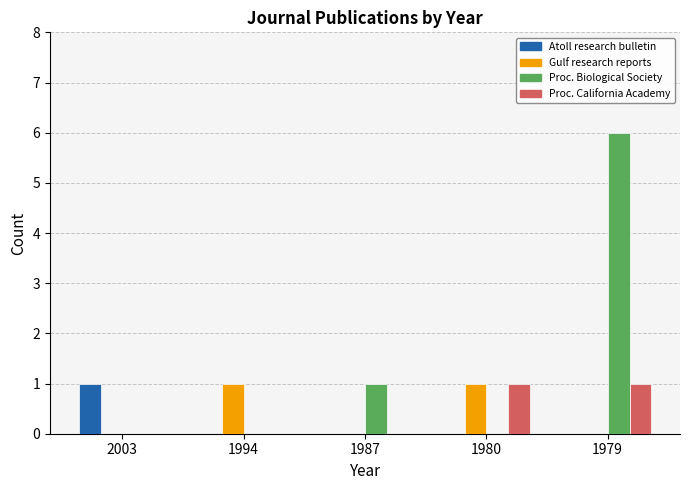

What is the maximum value shown in the chart?

6